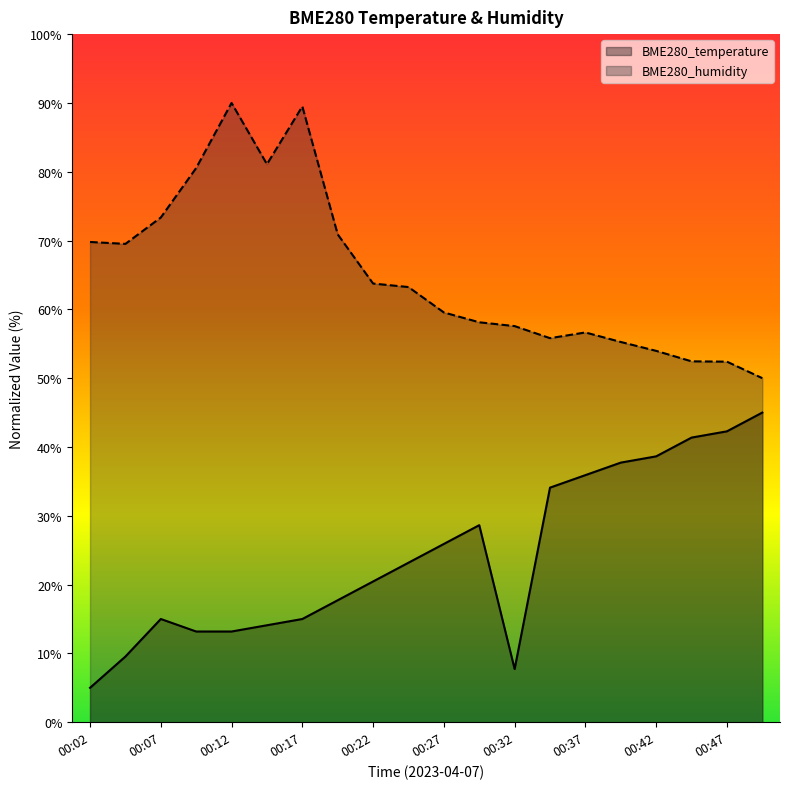

At which category does BME280_humidity reach its first local peak?

00:12